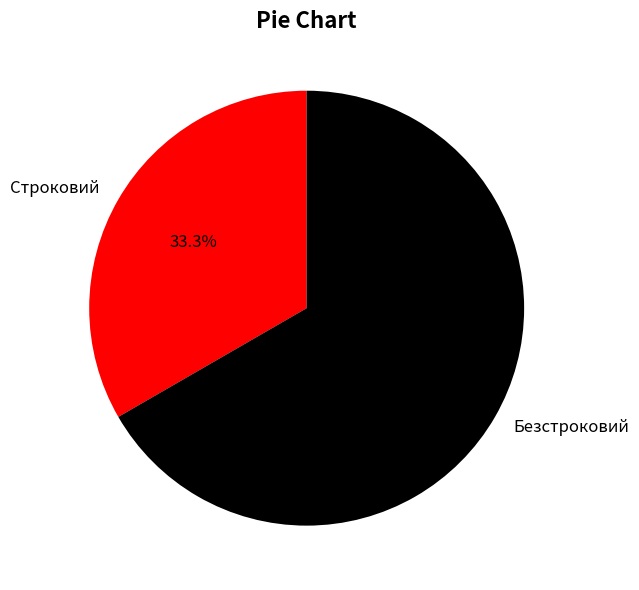

What is the smallest slice in the pie chart?

Строковий